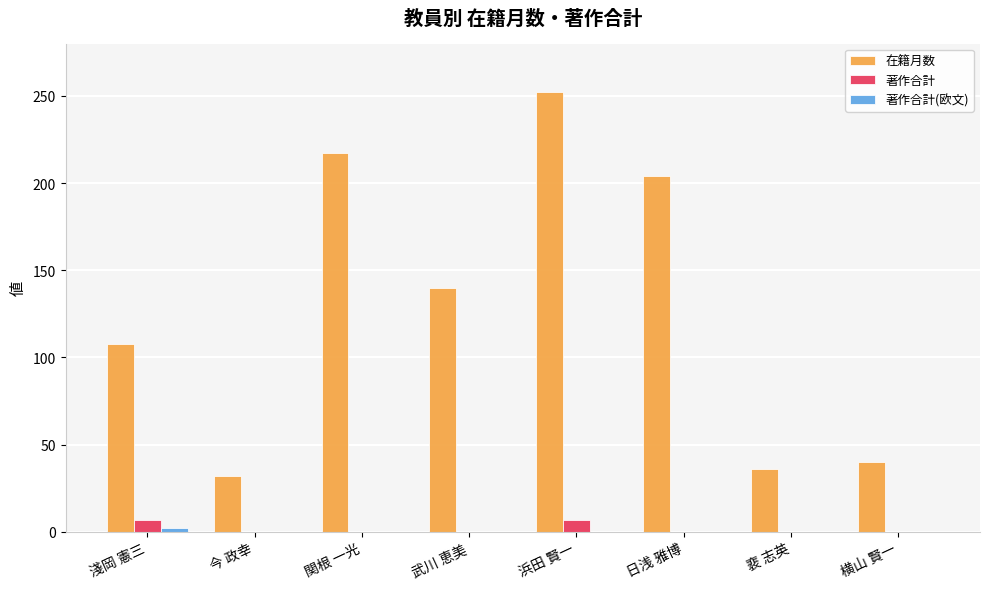

What is the total value across all series at 裵 志英?

36